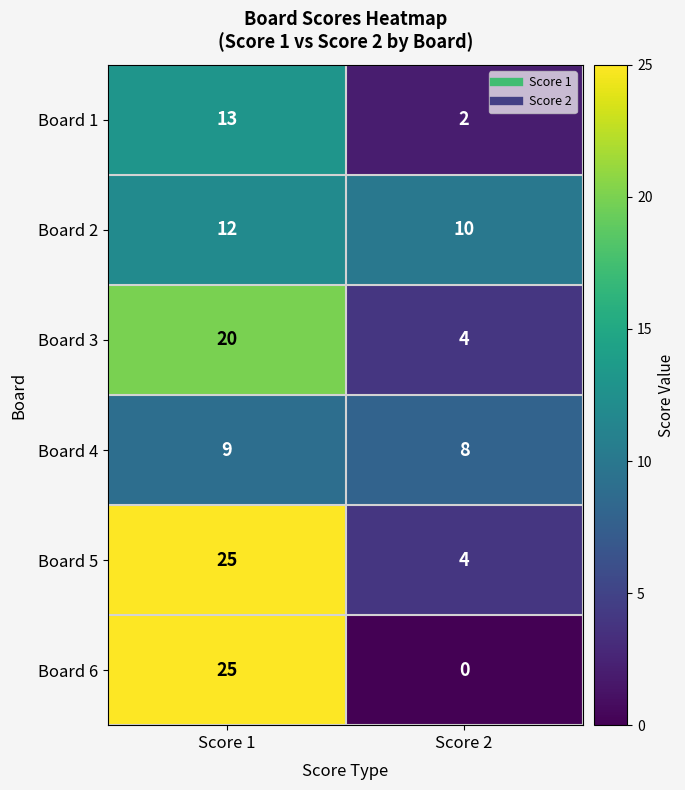

The value of Board 2 at Score 1 is 12. True or false?

True